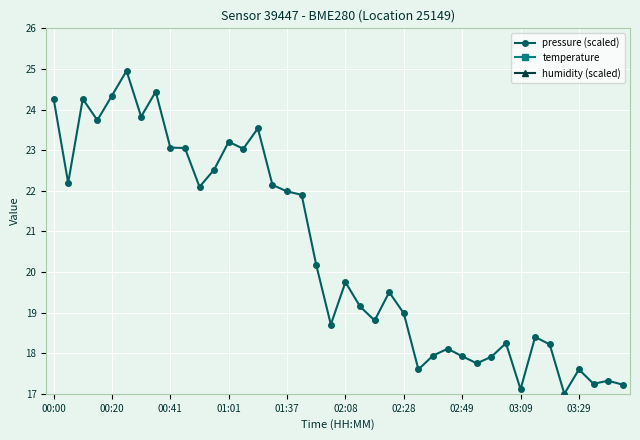

What is the average value of the pressure (scaled) series?

20.5